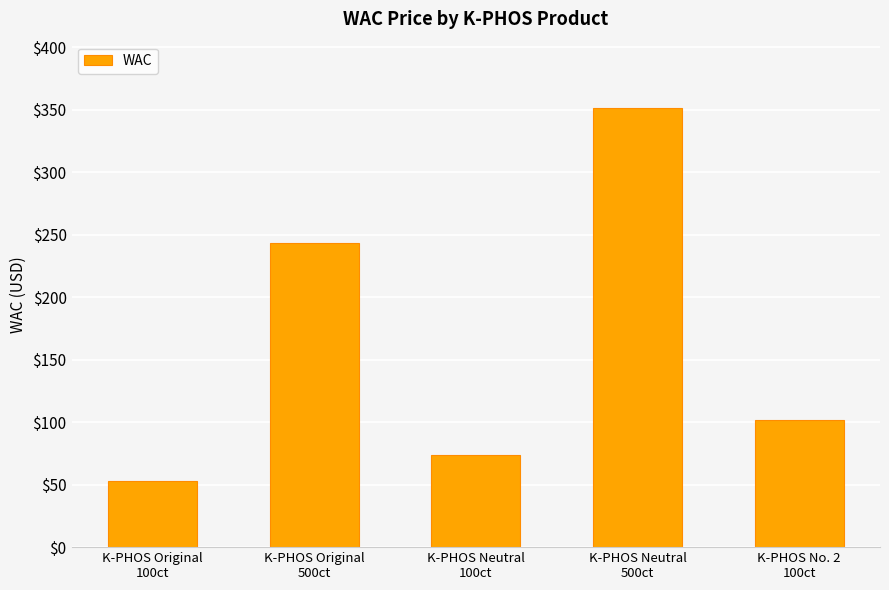

Is it true that the value at K-PHOS Neutral
500ct is 351.6?

True